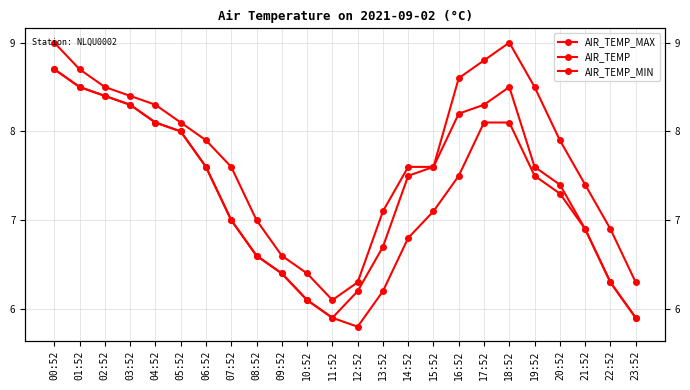

At which label is AIR_TEMP closest to 7?

07:52